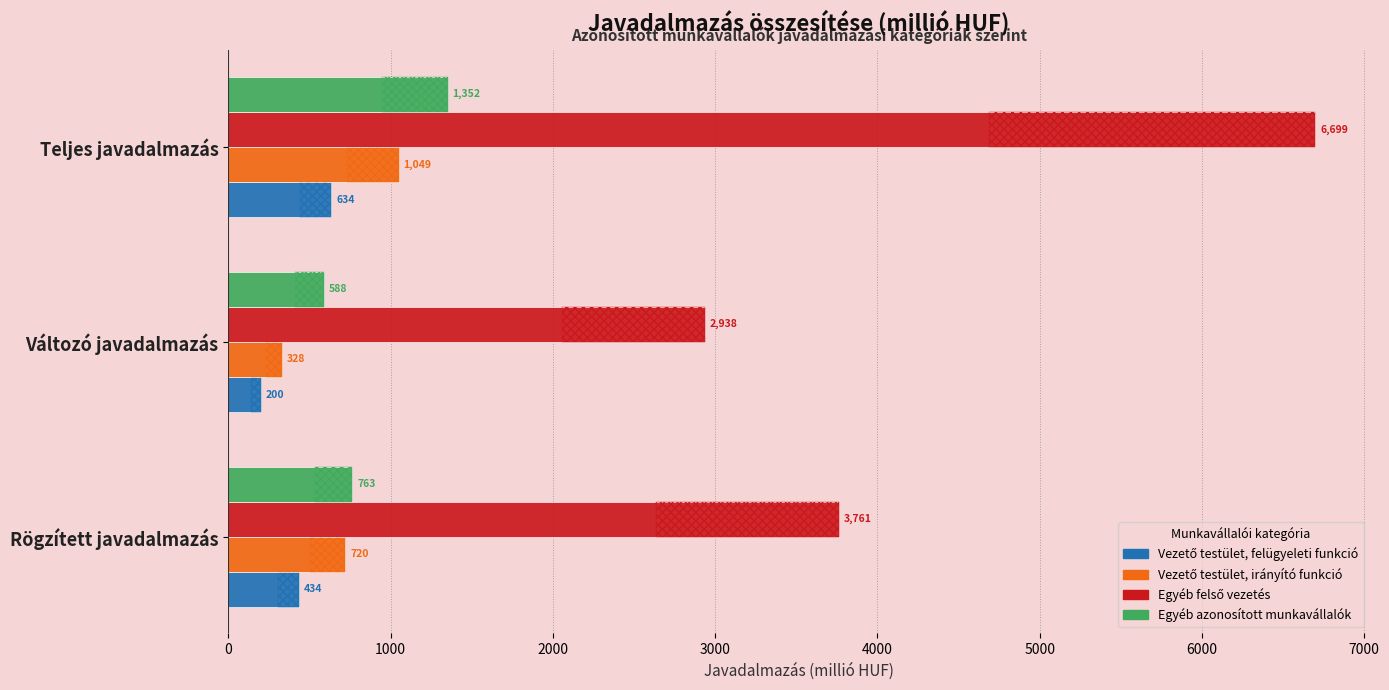

Which has a higher value, Teljes javadalmazás or Rögzített javadalmazás?

Teljes javadalmazás